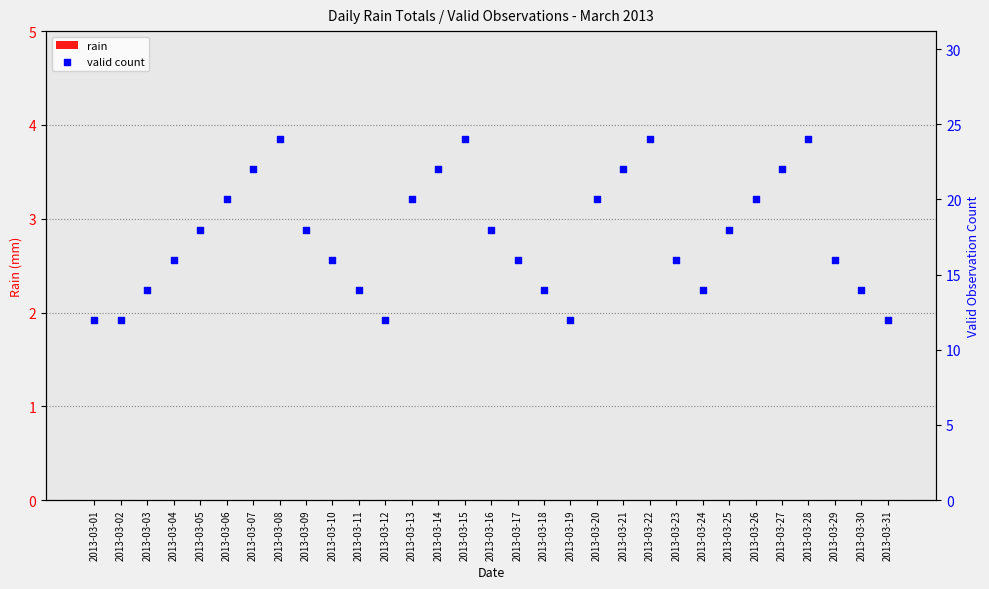

At which category is the sum across all series the highest?

2013-03-08